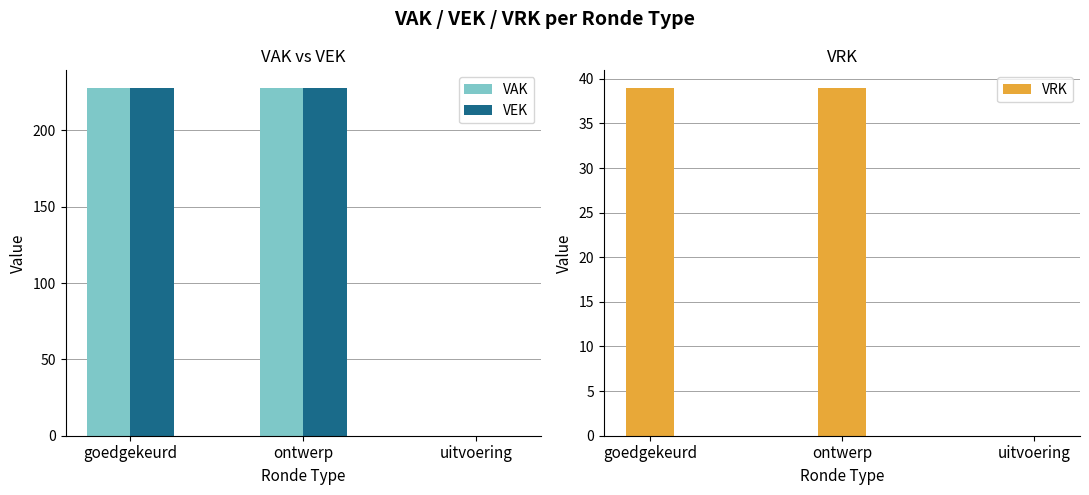

What position from the left is uitvoering?

3